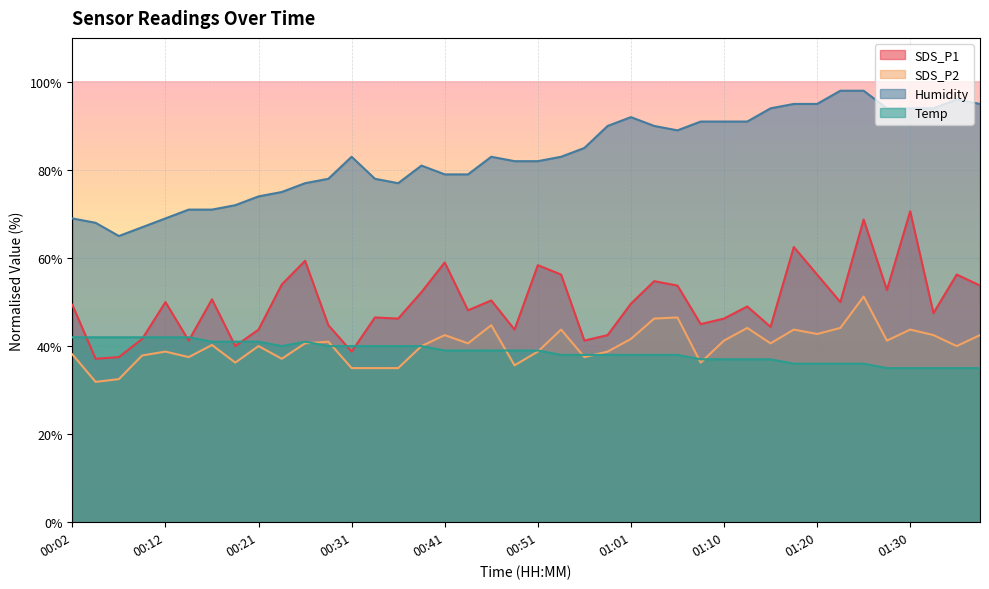

At how many categories does at least one series exceed 35?

40